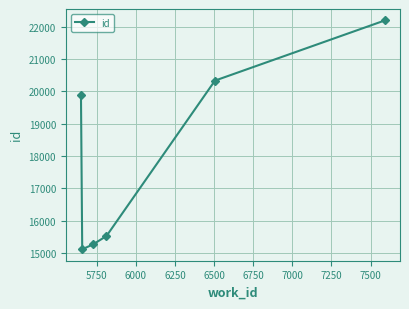

What is the difference between the maximum and minimum values?

7074